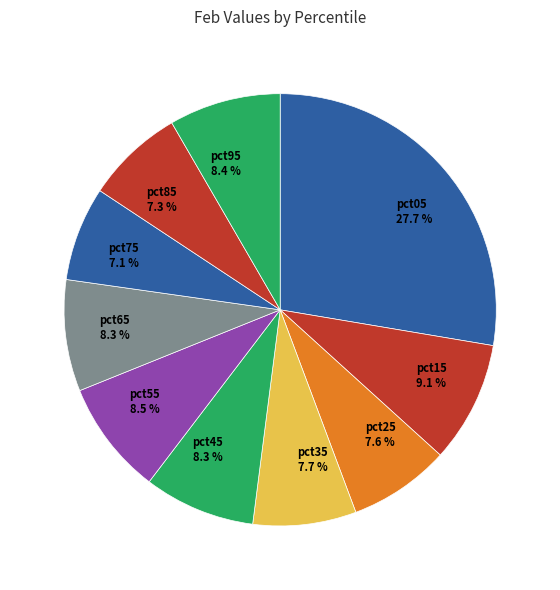

How many slices are in this pie chart?

10